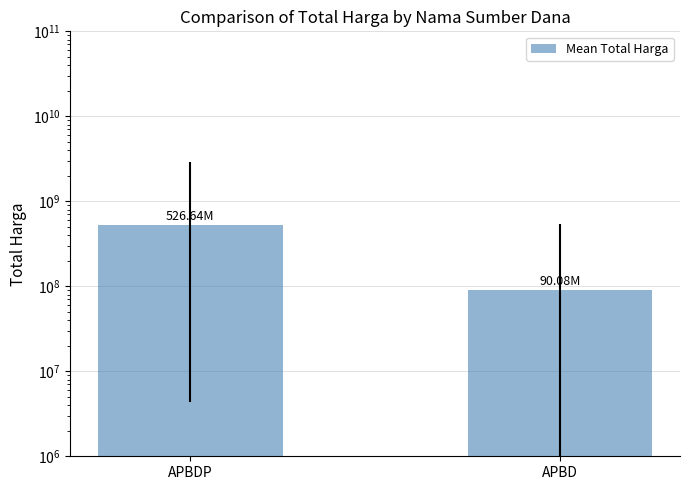

Reading right to left, list all the values displayed in this chart.

APBD=90084333.8	APBDP=526638874.0